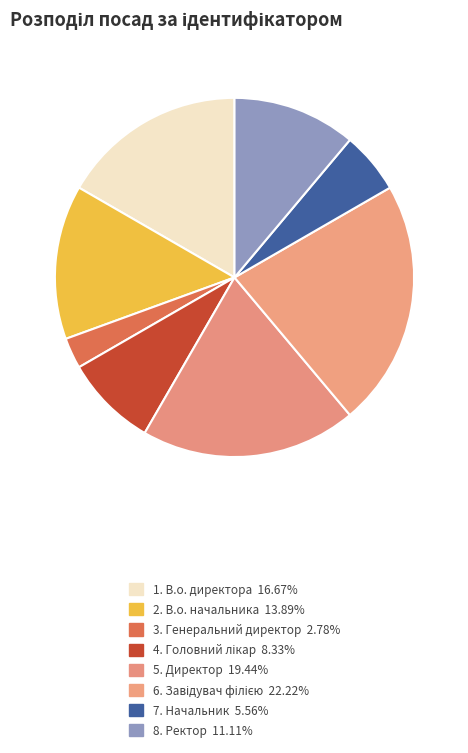

Rank the categories by value from highest to lowest.

Завідувач філією, Директор, В.о. директора, В.о. начальника, Ректор, Головний лікар, Начальник, Генеральний директор